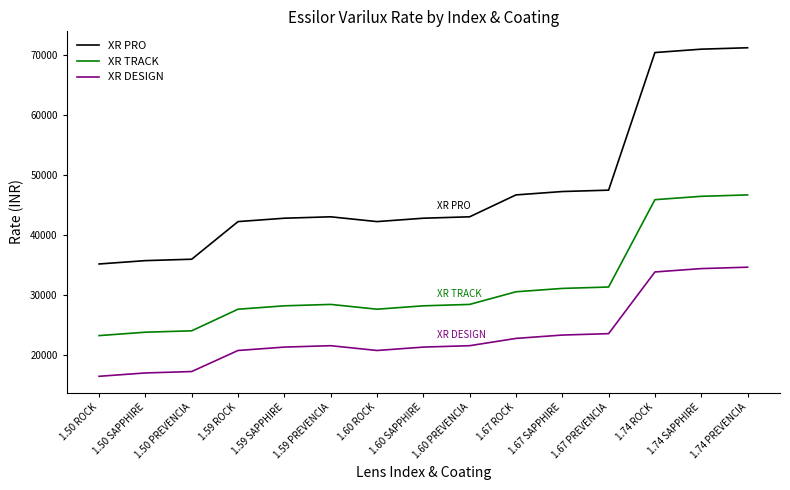

What value does the XR TRACK series have at 1.67 PREVENCIA, to the nearest 100?

31300